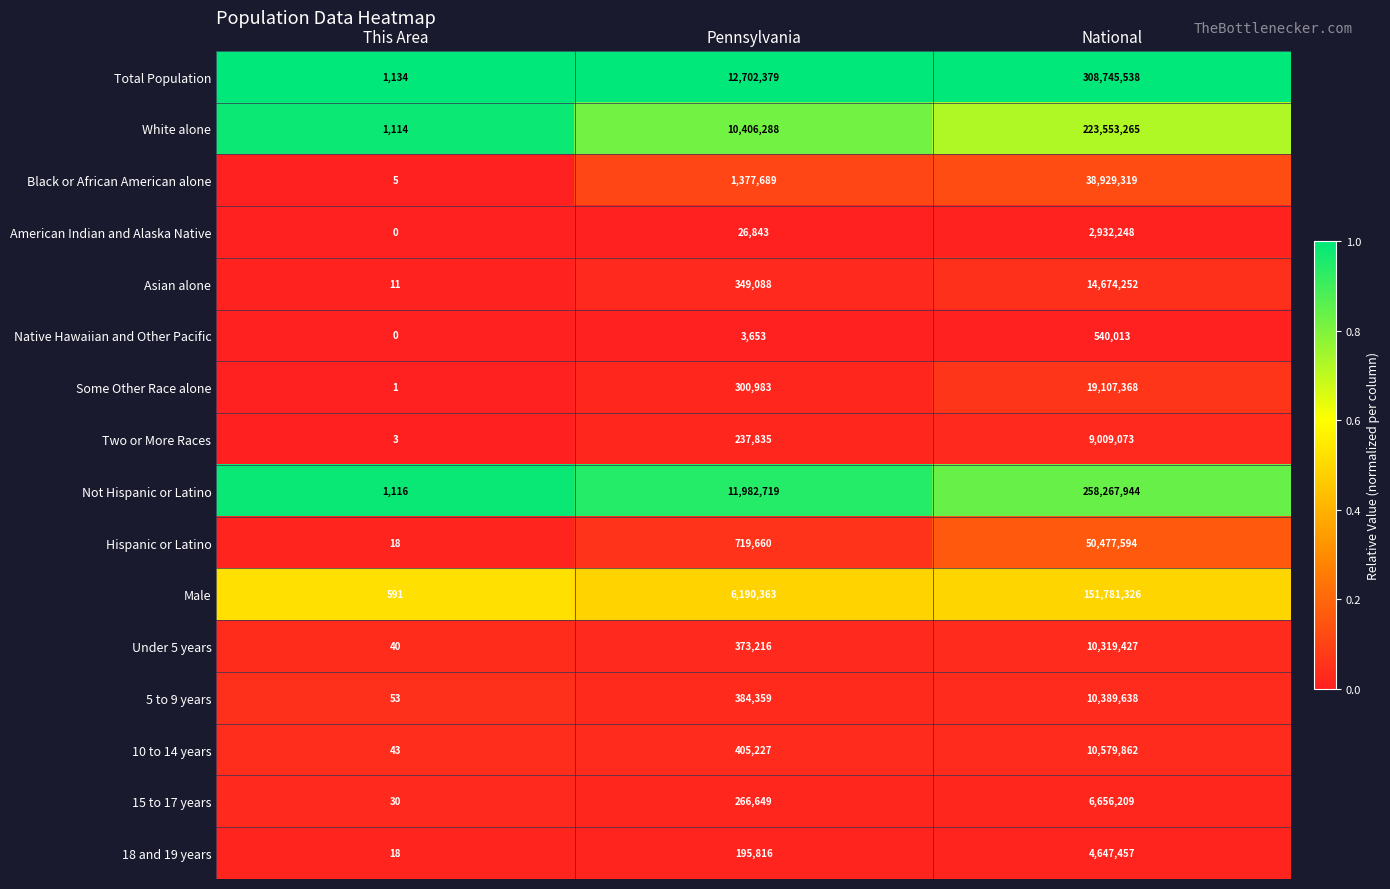

What is the total value across all series at This Area?

4177